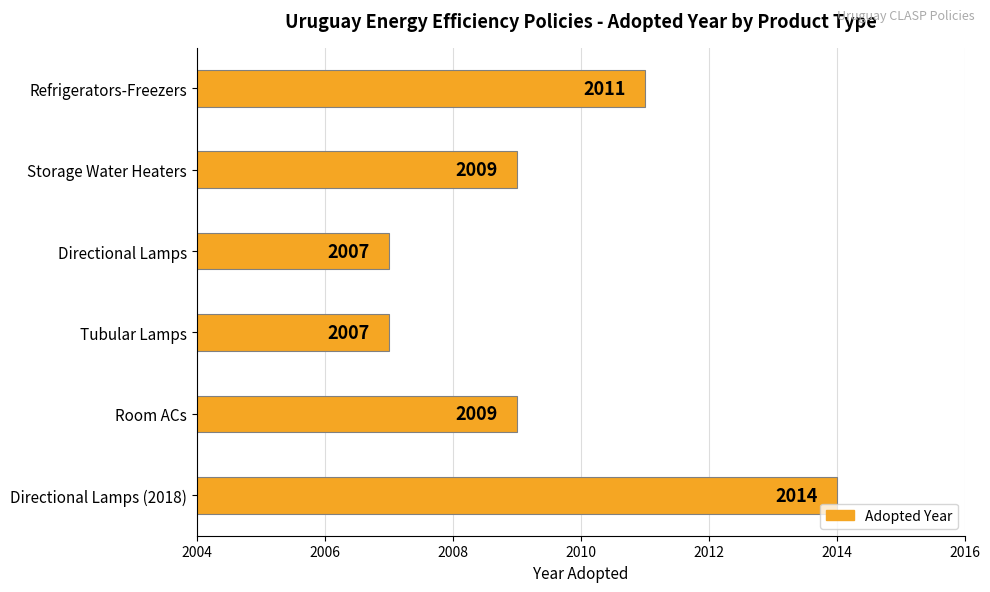

What is the maximum value shown in the chart?

2014